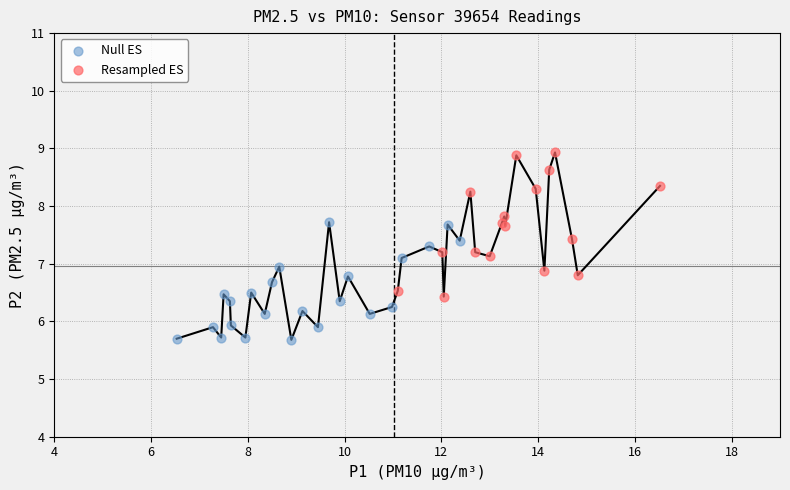

What are all the series names shown in the legend?

Null ES, Resampled ES